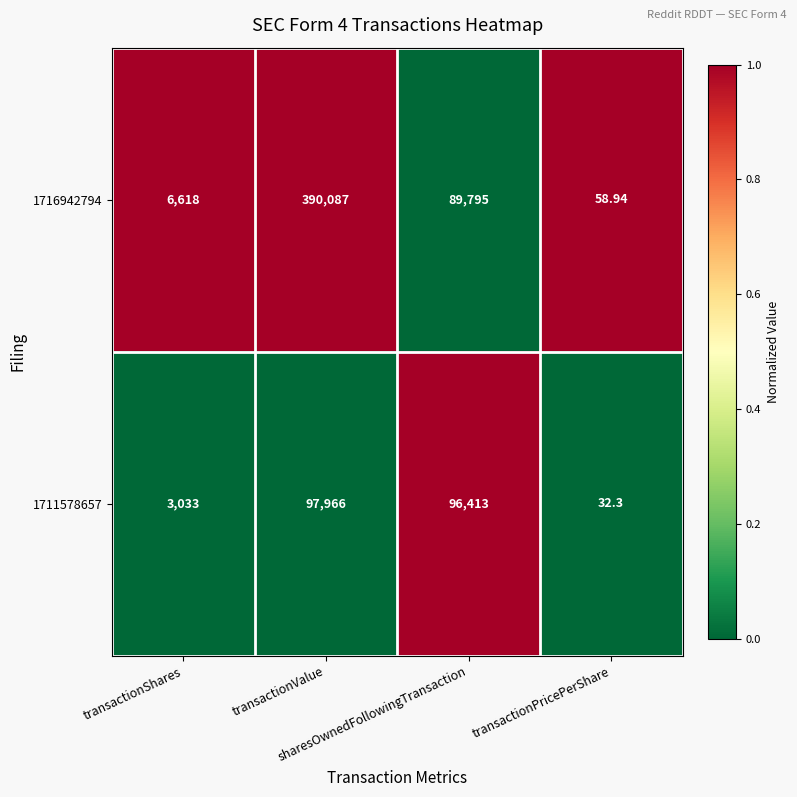

How many series are shown in this chart?

2